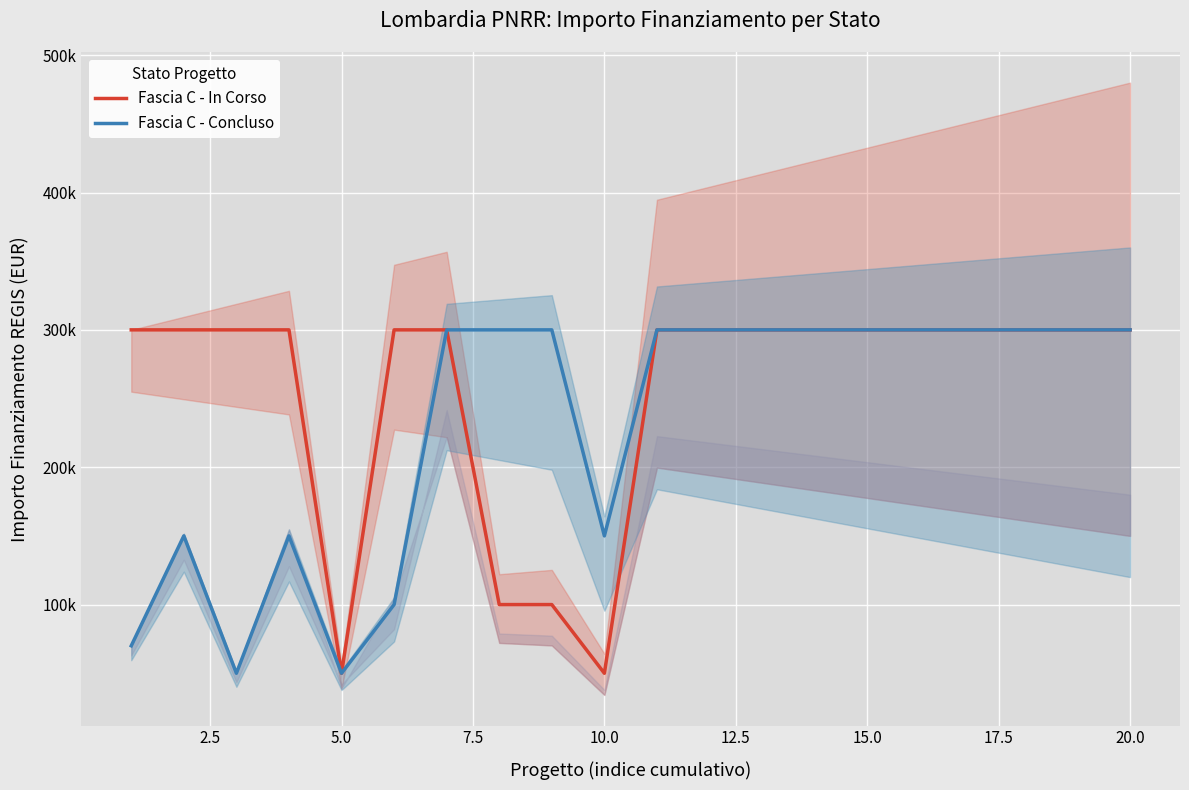

Is the value of Fascia C - In Corso at 20.0 greater than the value of Fascia C - Concluso at 10.0?

Yes